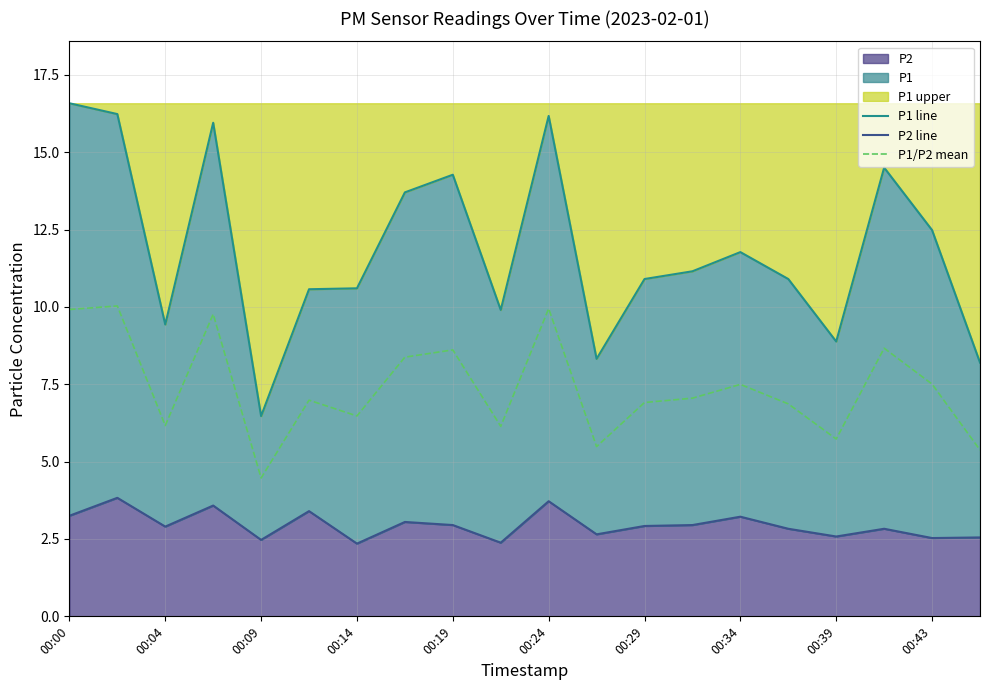

In P2 line, how many points are lower than both neighbors (excluding endpoints)?

7